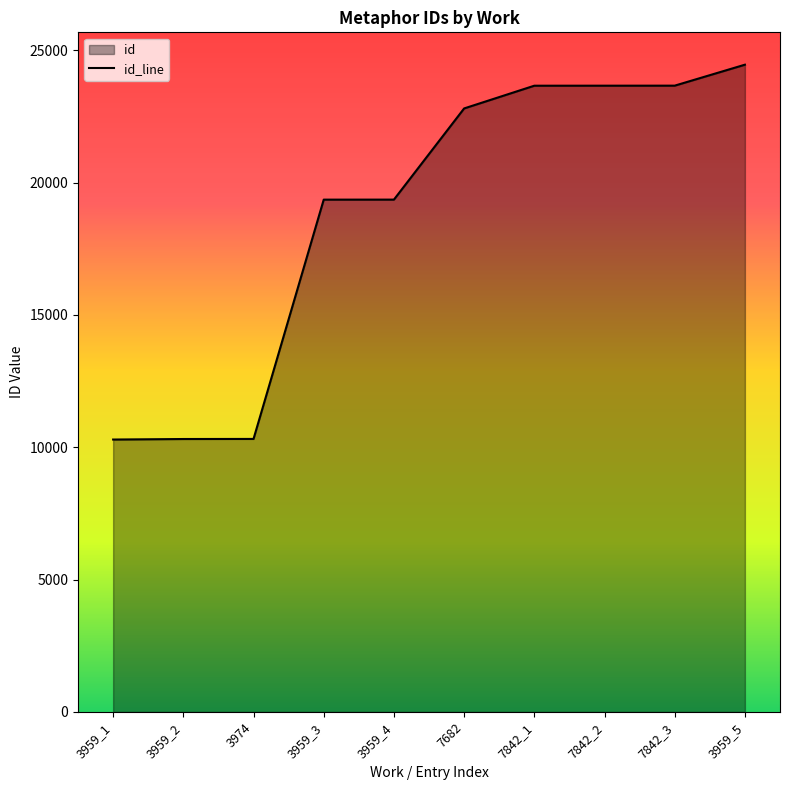

How many lines are shown in the chart?

1